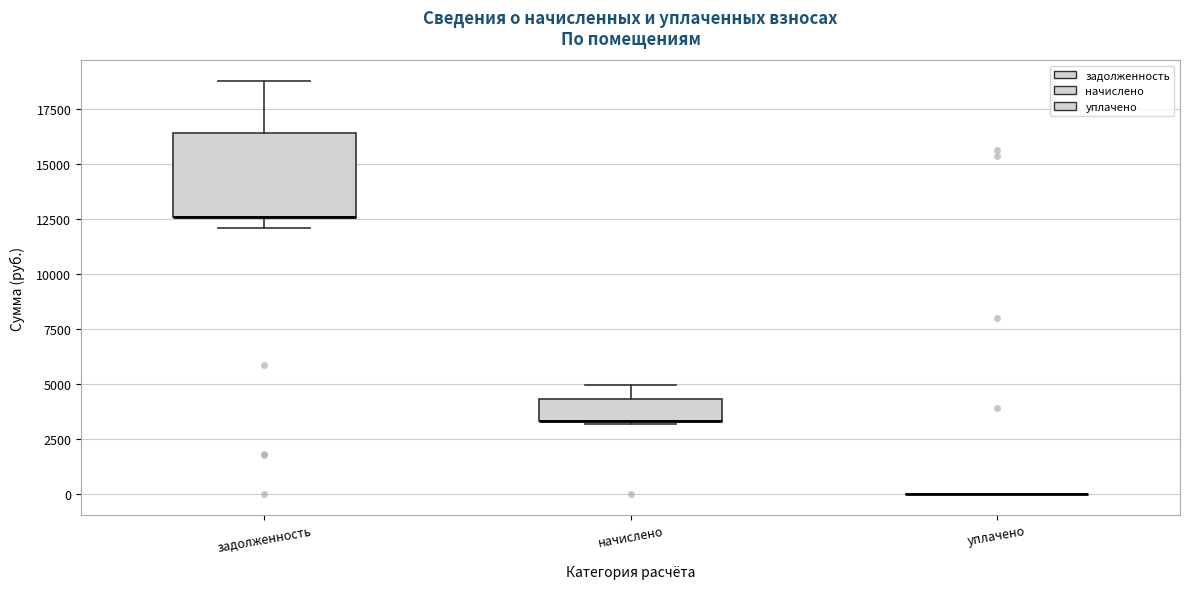

Comparing the boxes themselves (not the whiskers), which one is the tallest?

задолженность